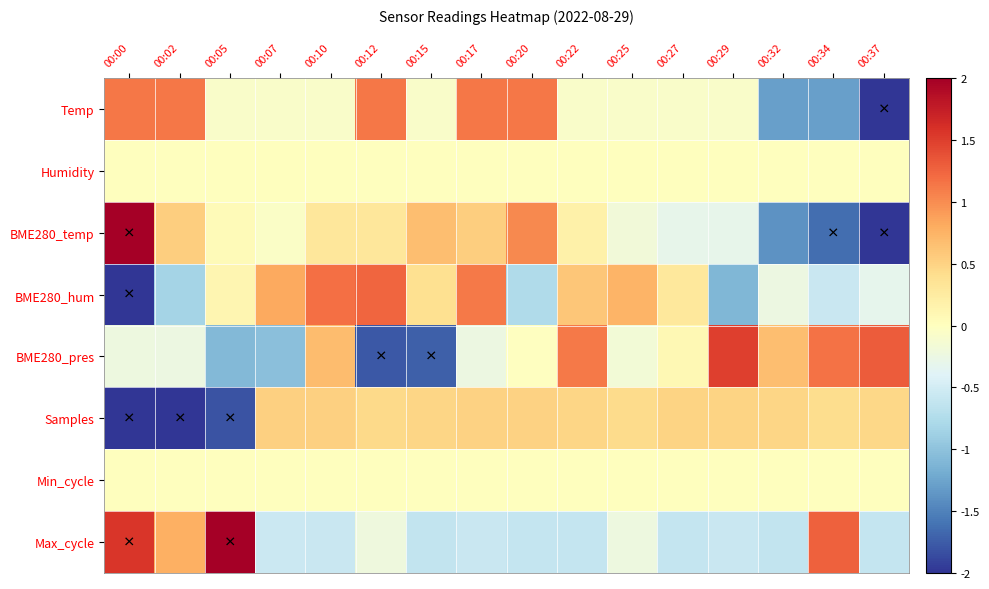

Which series has the largest range (max minus min)?

BME280_temp